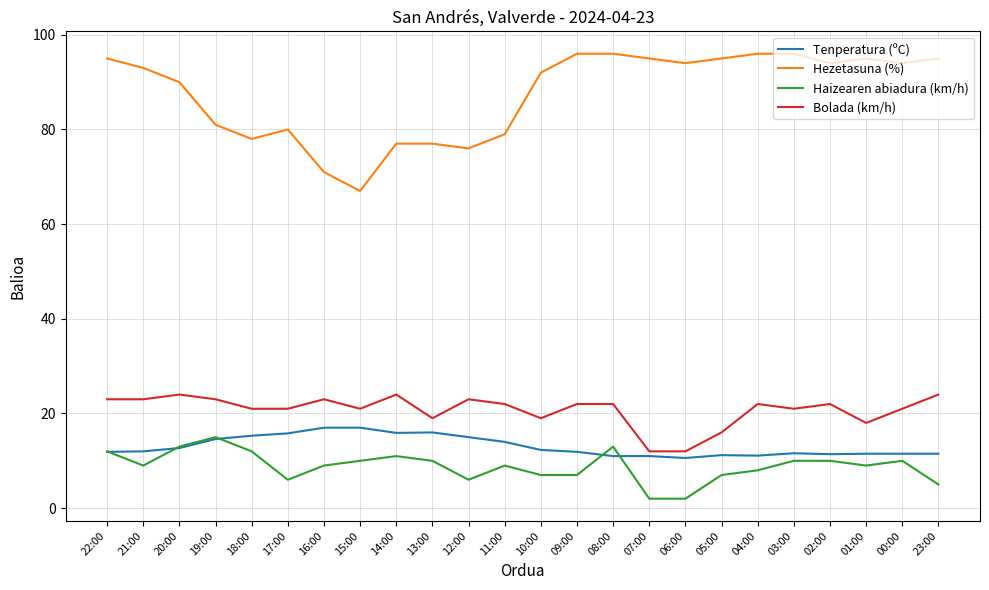

Is the value of Tenperatura (ºC) at 10:00 greater than the value of Hezetasuna (%) at 10:00?

No